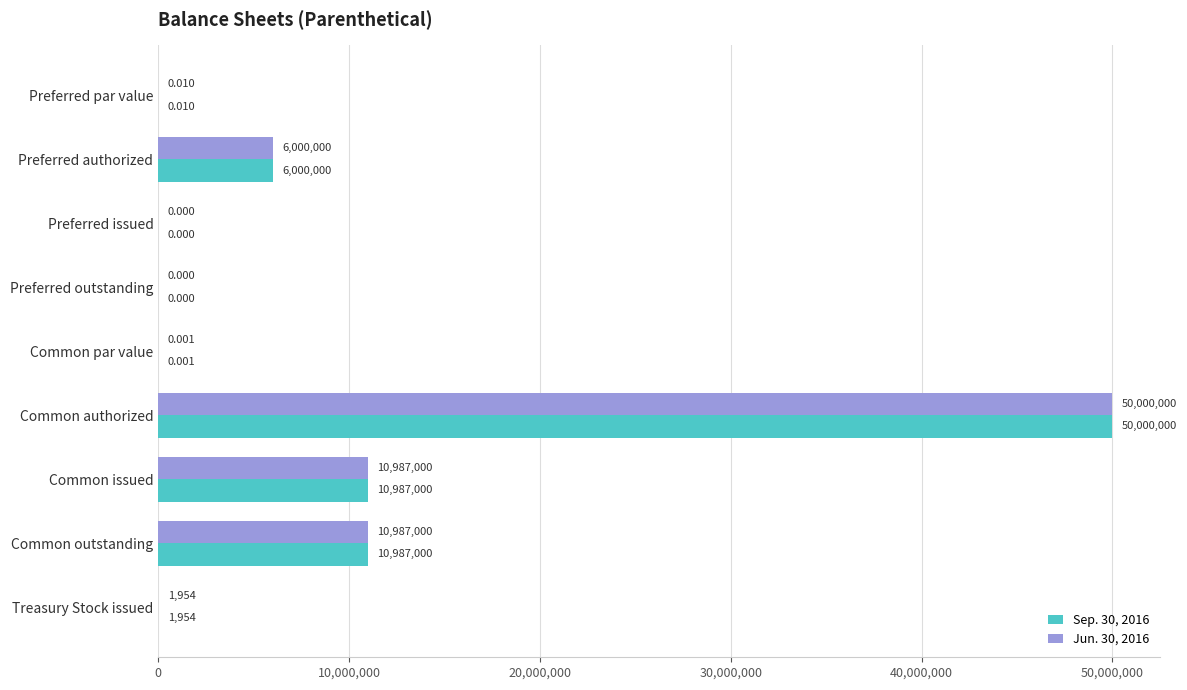

At which category is the sum across all series the highest?

Common authorized